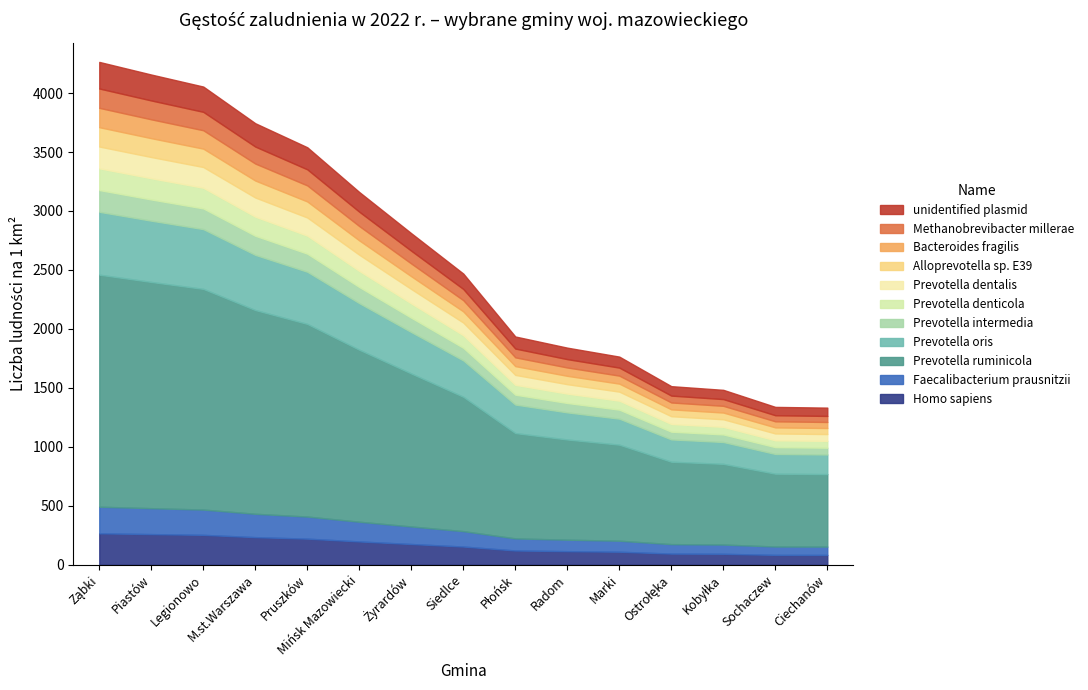

What is the difference between the maximum and minimum values?

2819